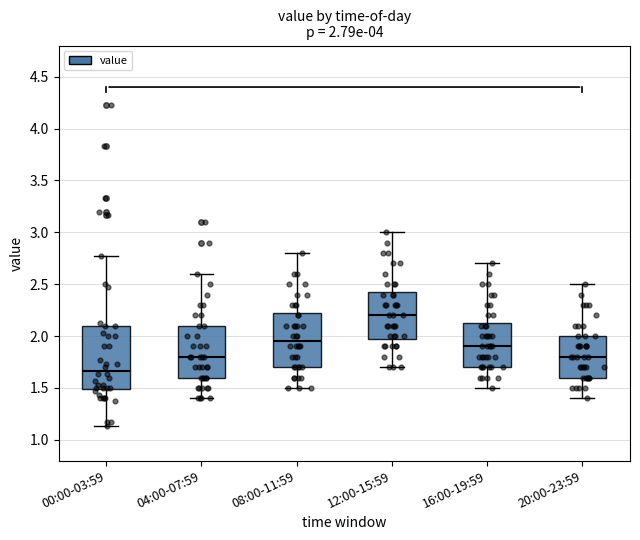

Which box's median line is the highest?

12:00-15:59